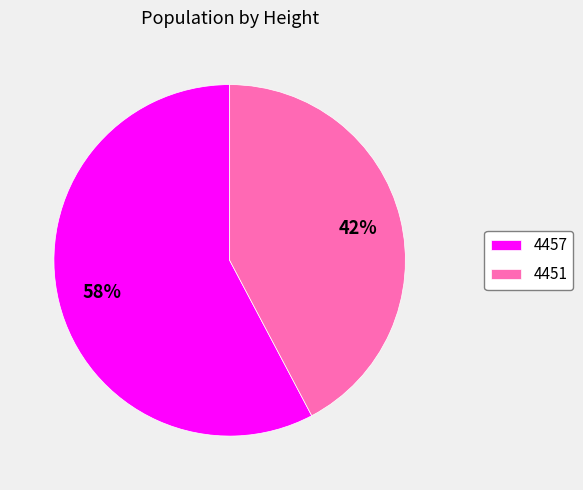

To the nearest percent, what is the average slice percentage?

50%